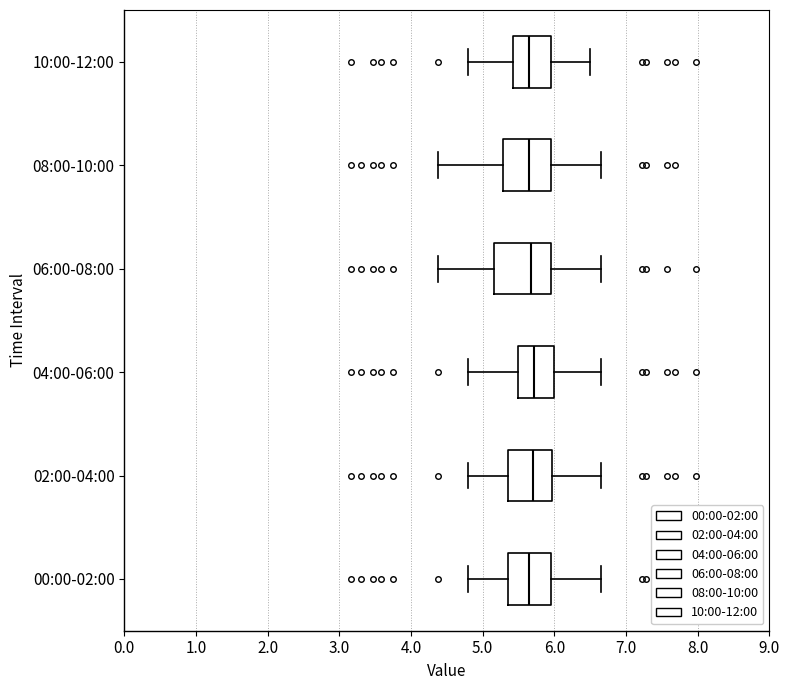

Where does the left whisker of the box for 02:00-04:00 end on the x-axis? The values are not printed on the chart, so give them approximately, as read against the axis.

4.8